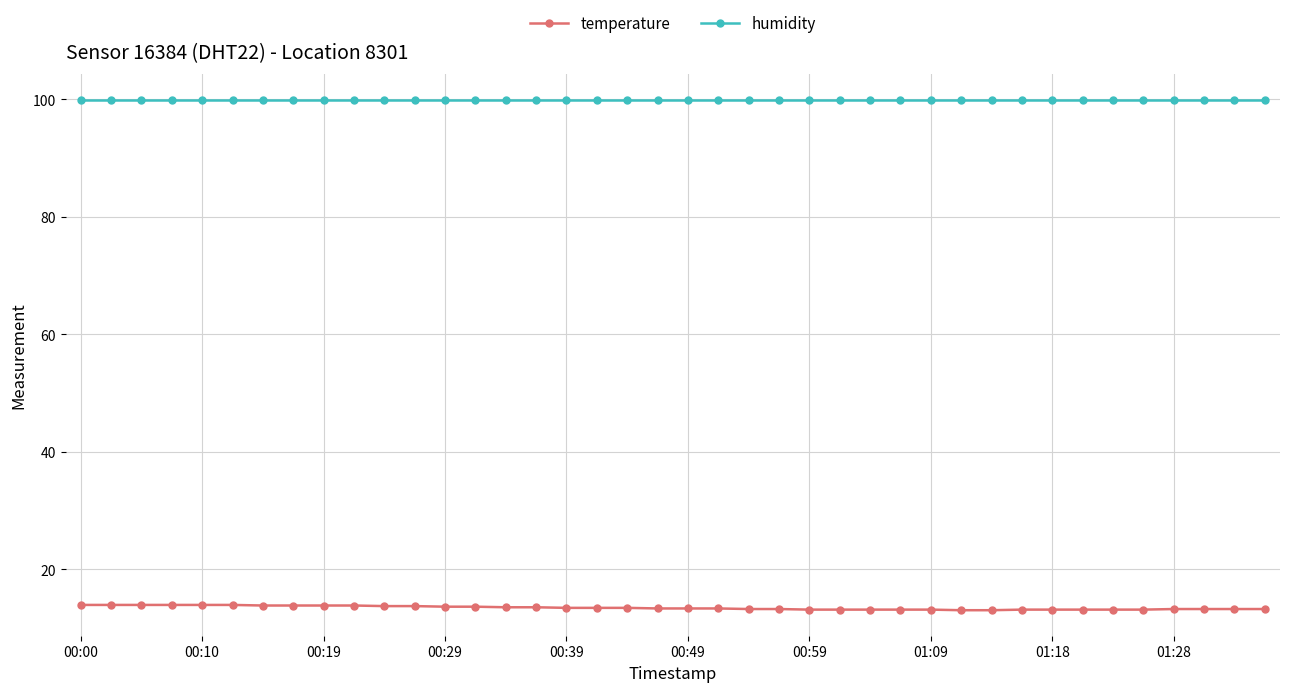

What is the value of the temperature point at the 31st from the left?

13.0